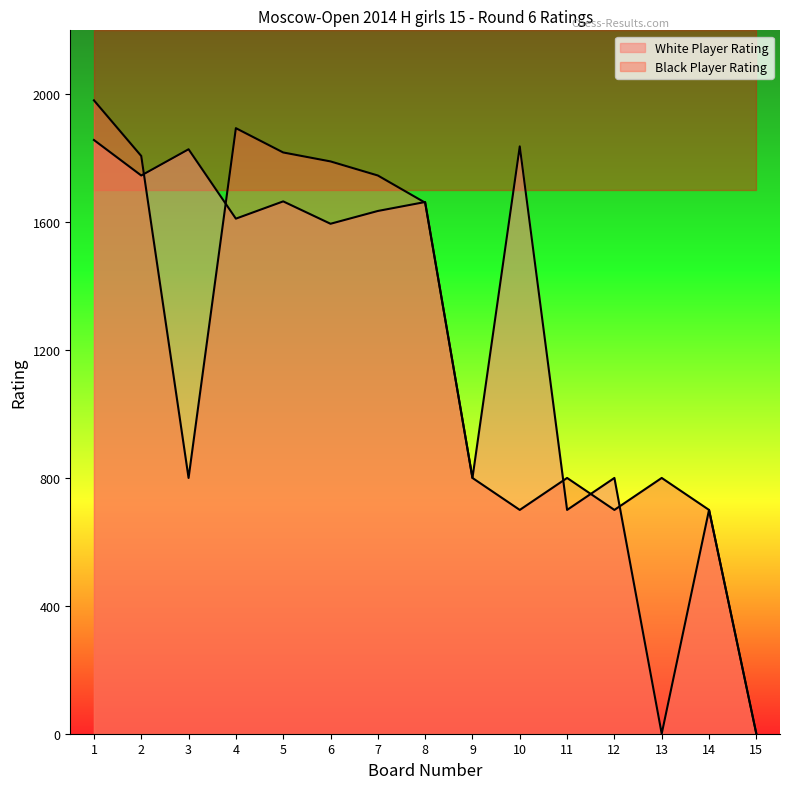

How many data points in White Player Rating are less than 1611?

7